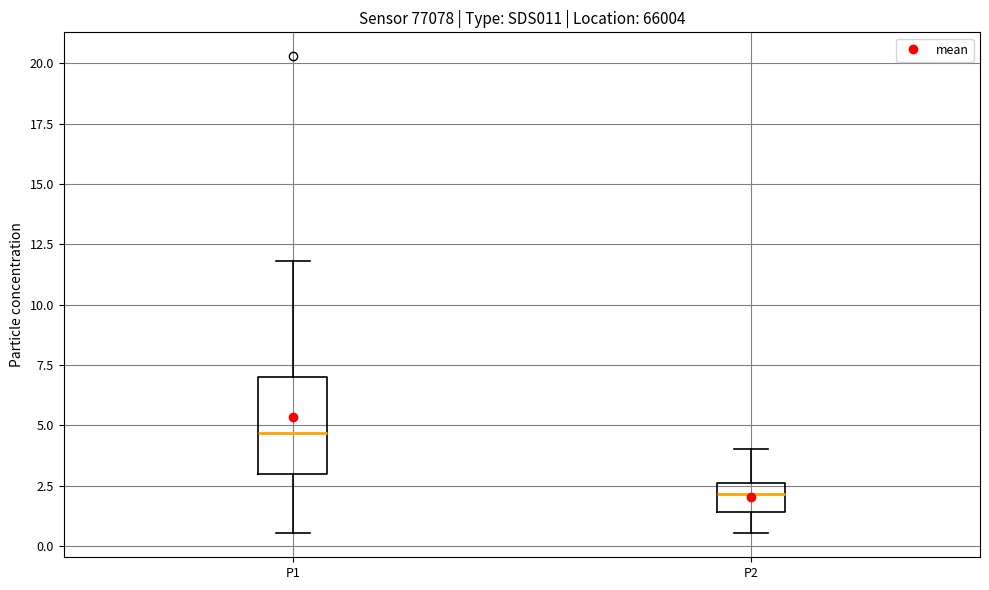

Reading left to right, read every box against the y-axis: the position of its median line, the range the box covers, and the ends of its whiskers. The values are not printed on the chart, so give them approximately, as read against the axis.

P1: median 4.5, box 3.0 to 7.0, whiskers 0.5 to 12.0
P2: median 2.0, box 1.5 to 2.5, whiskers 0.5 to 4.0